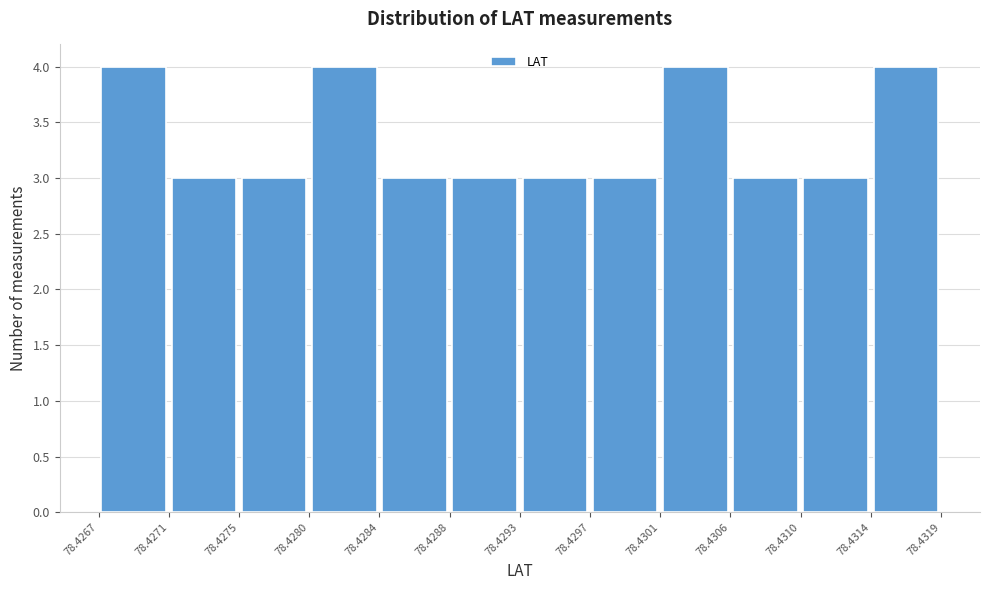

Reading left to right, transcribe this chart: for each bar, give the range it covers on the x-axis and its height. The values are not printed on the chart, so give them approximately, as read against the axis.

78.4267 to 78.4271: 4
78.4271 to 78.4275: 3
78.4275 to 78.4280: 3
78.4280 to 78.4284: 4
78.4284 to 78.4288: 3
78.4288 to 78.4293: 3
78.4293 to 78.4297: 3
78.4297 to 78.4301: 3
78.4301 to 78.4306: 4
78.4306 to 78.4310: 3
78.4310 to 78.4314: 3
78.4314 to 78.4319: 4